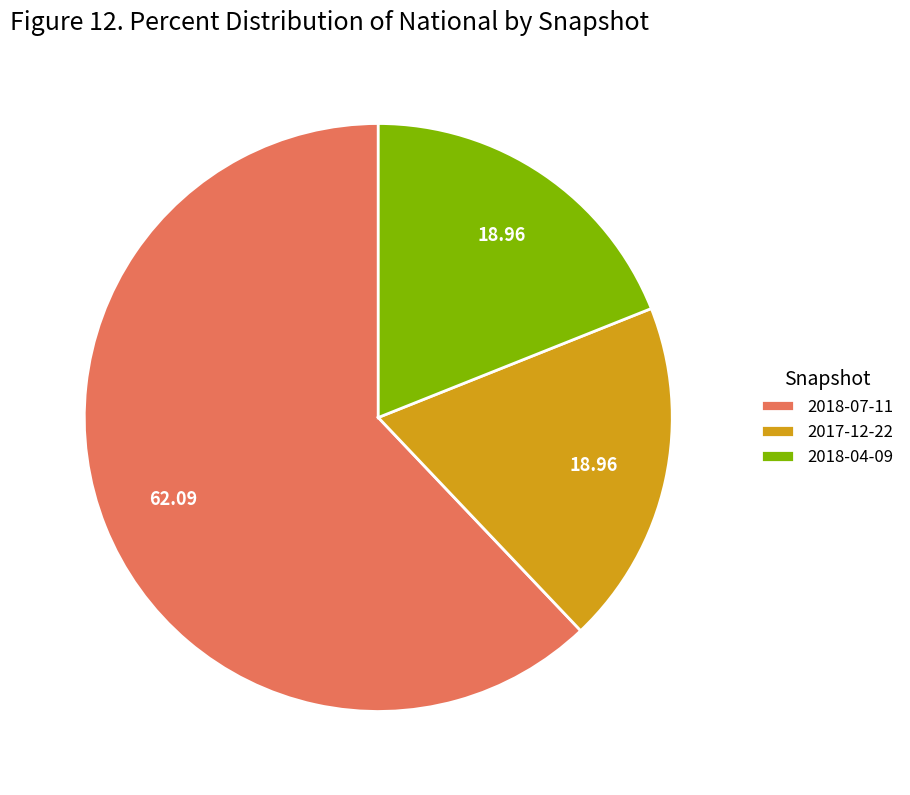

Which category accounts for the majority?

2018-07-11